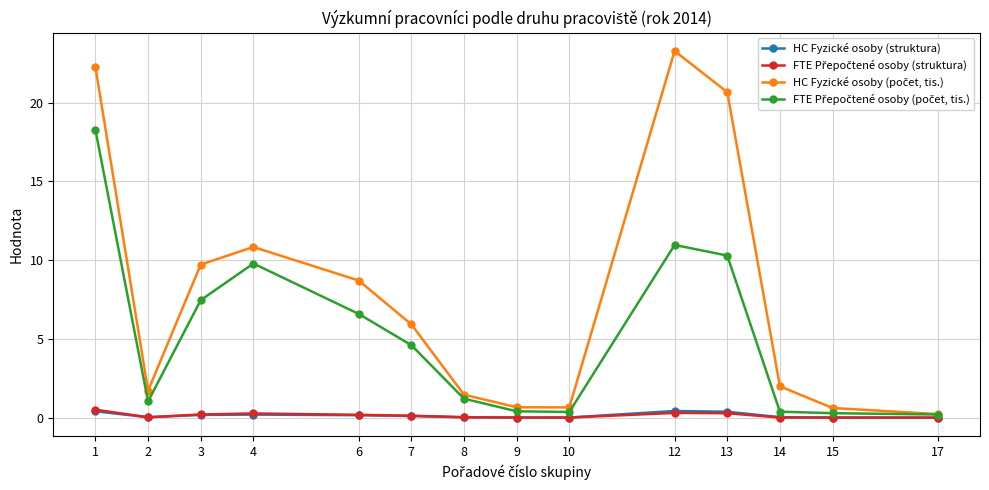

True or false: HC Fyzické osoby (struktura) has a value of 0.0 at 9.

True